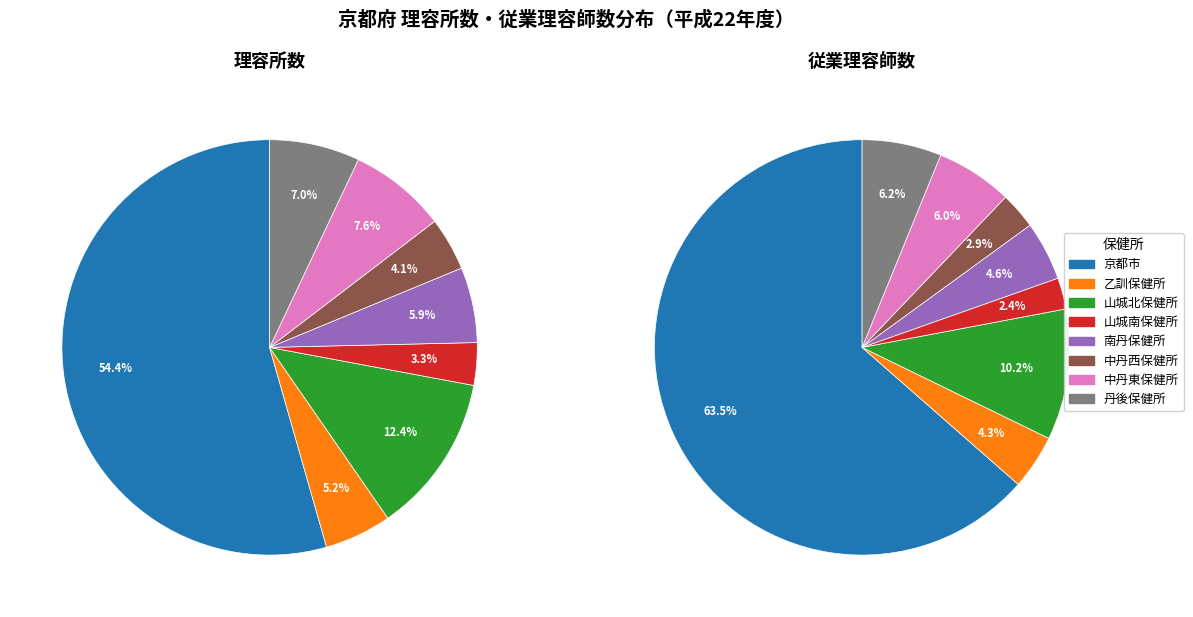

True or false: 南丹保健所 accounts for 5% of the total.

True